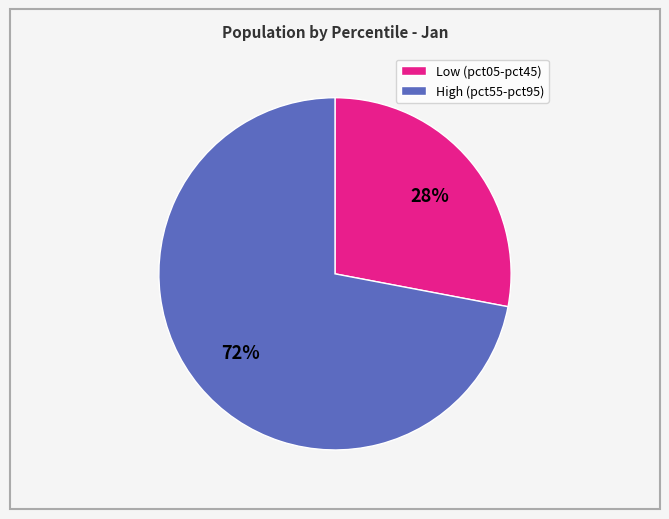

Is there any slice that represents more than half of the pie?

Yes